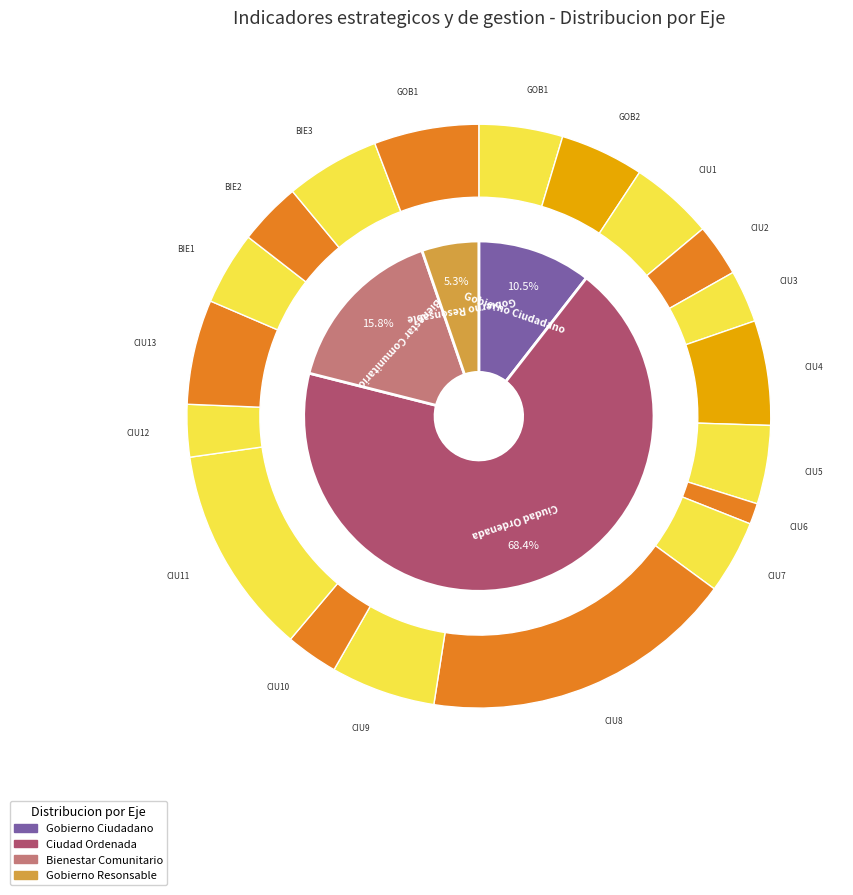

What percentage is the 1 slice, to the nearest percent?

5%